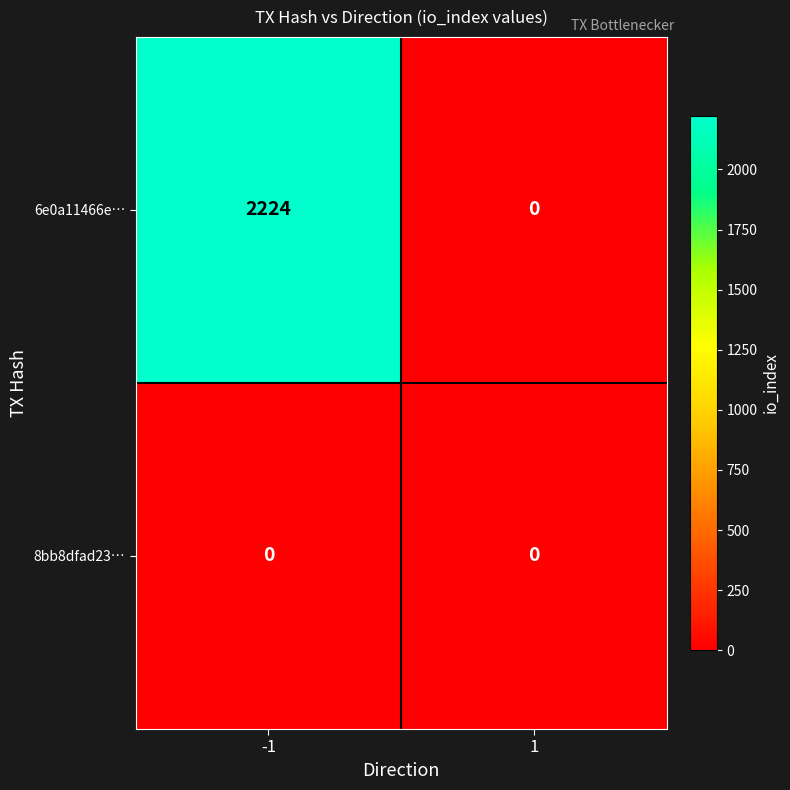

Reading right to left, transcribe all the data shown in this chart.

6e0a11466e…: 1=0	-1=2224
8bb8dfad23…: 1=0	-1=0